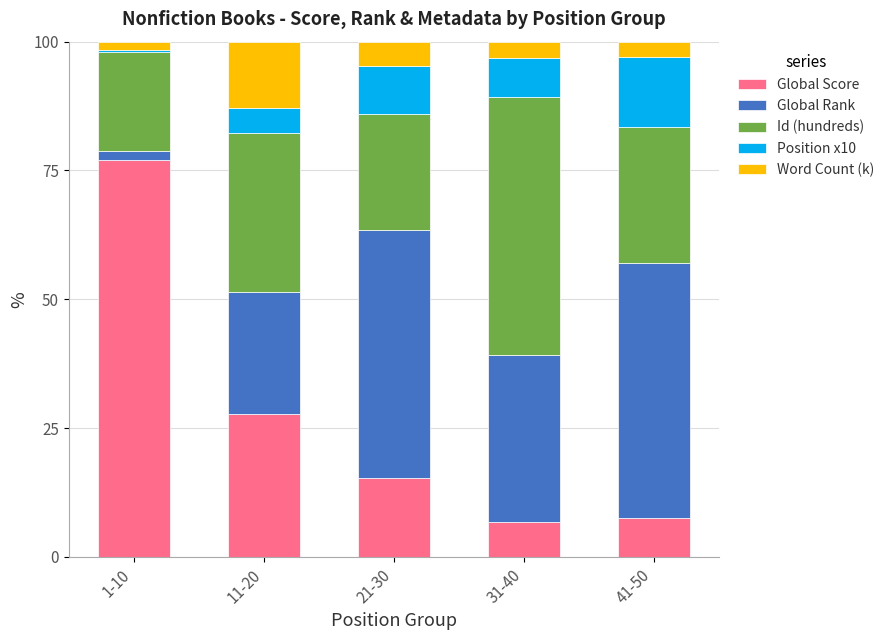

The value of Global Score at 21-30 is 20.0. True or false?

False